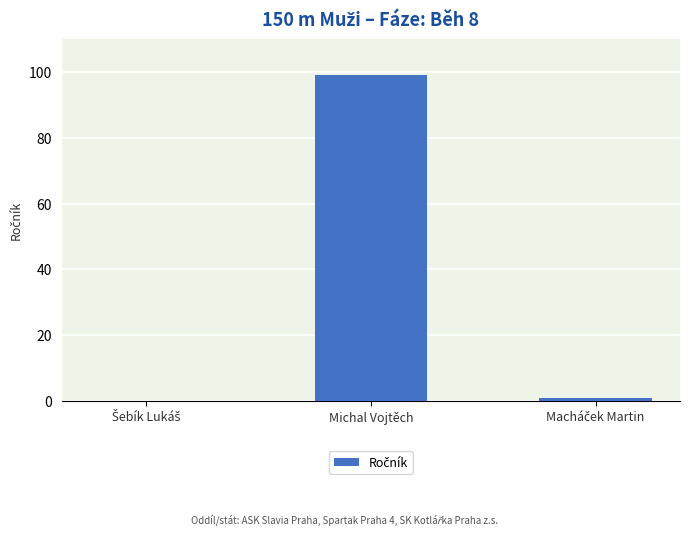

Which label corresponds to the largest value in the chart?

Michal Vojtěch